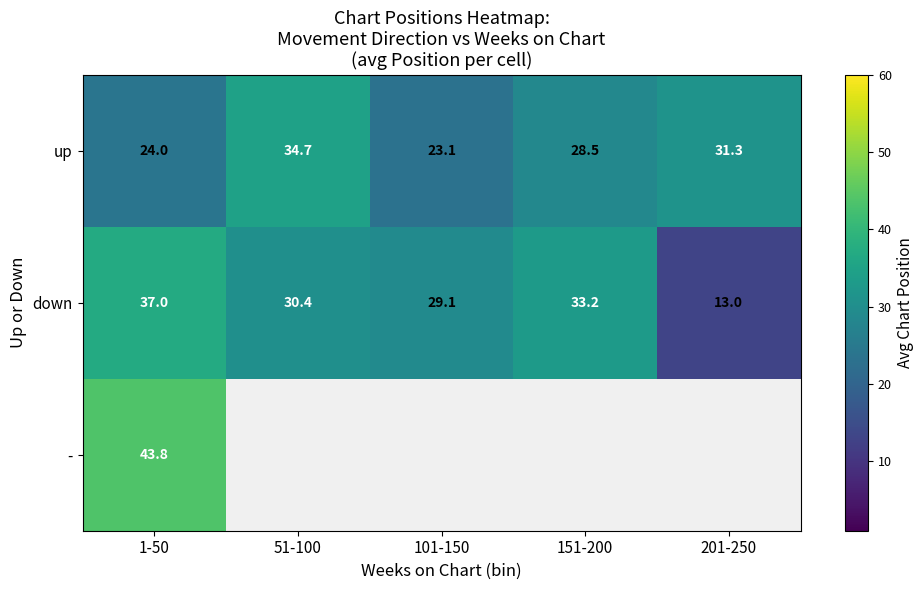

What is the maximum value shown in the chart?

43.8